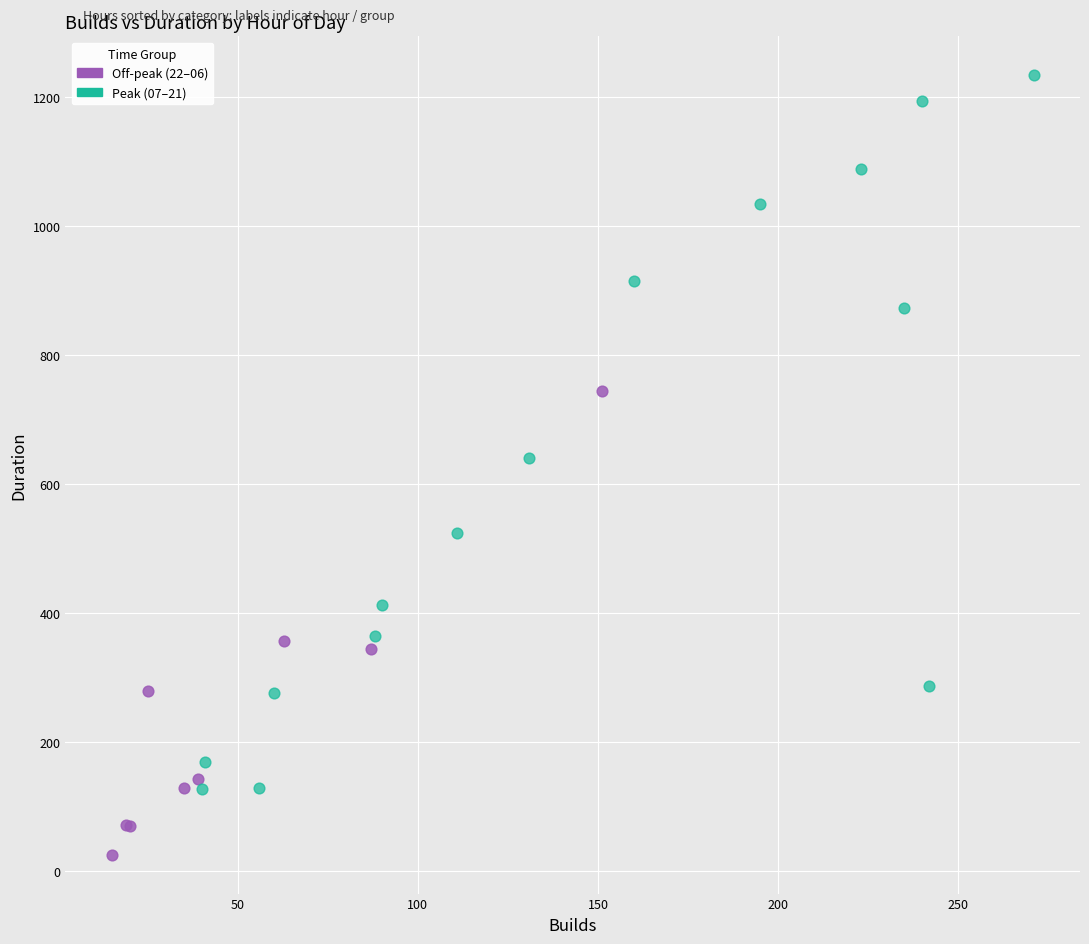

Which series has the widest spread of Y values?

Peak (07–21)